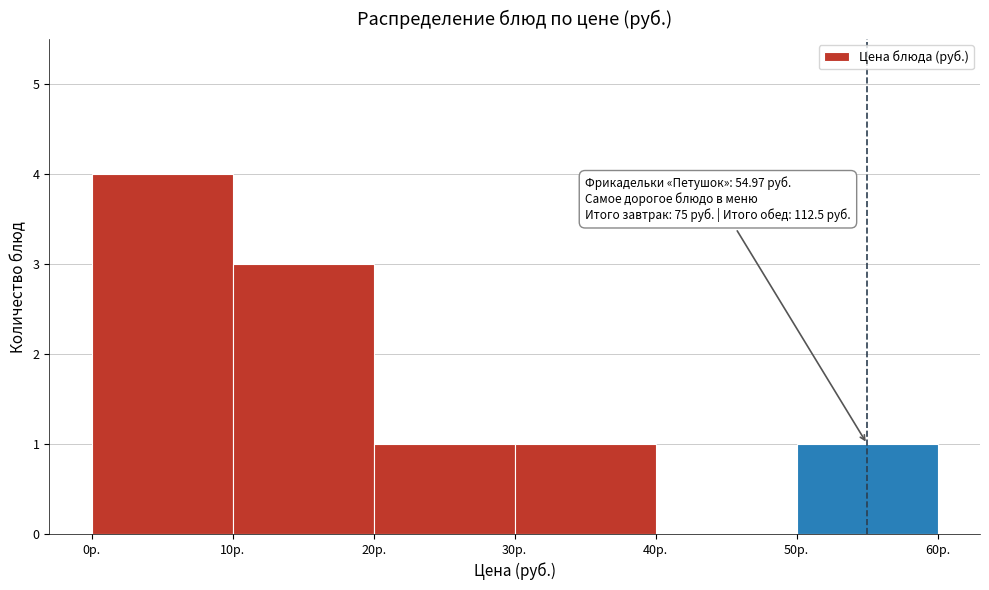

Which range on the x-axis has the tallest bar?

0 to 10